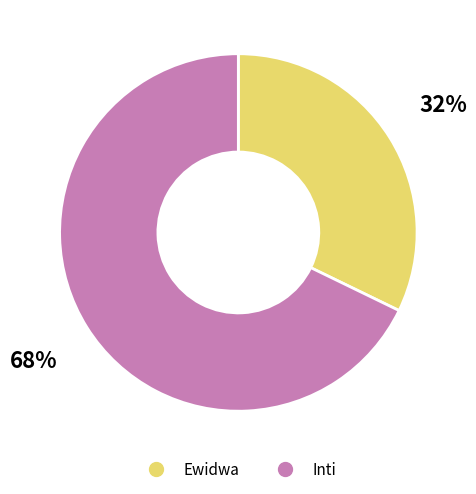

To the nearest percent, what is the average slice percentage?

50%